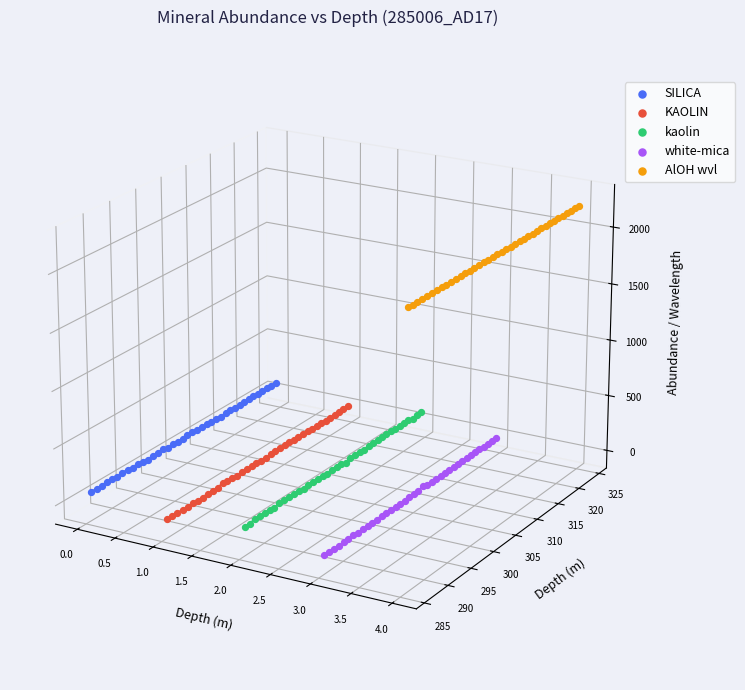

Is the value of kaolin at 23 greater than the value of AlOH wvl at 2.0?

No